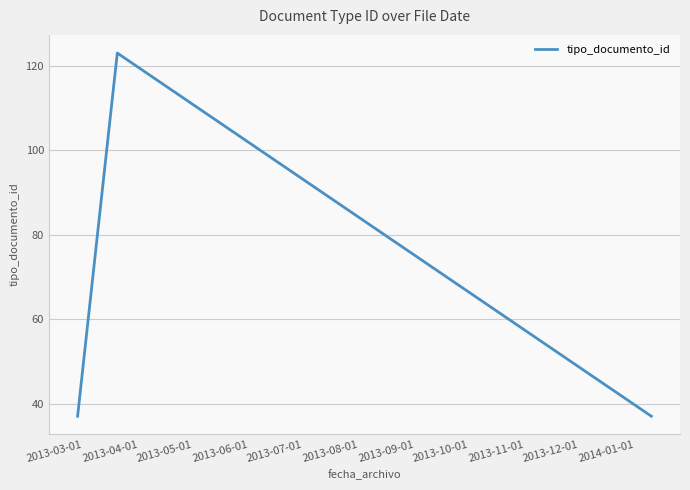

What is the minimum value shown in the chart?

37